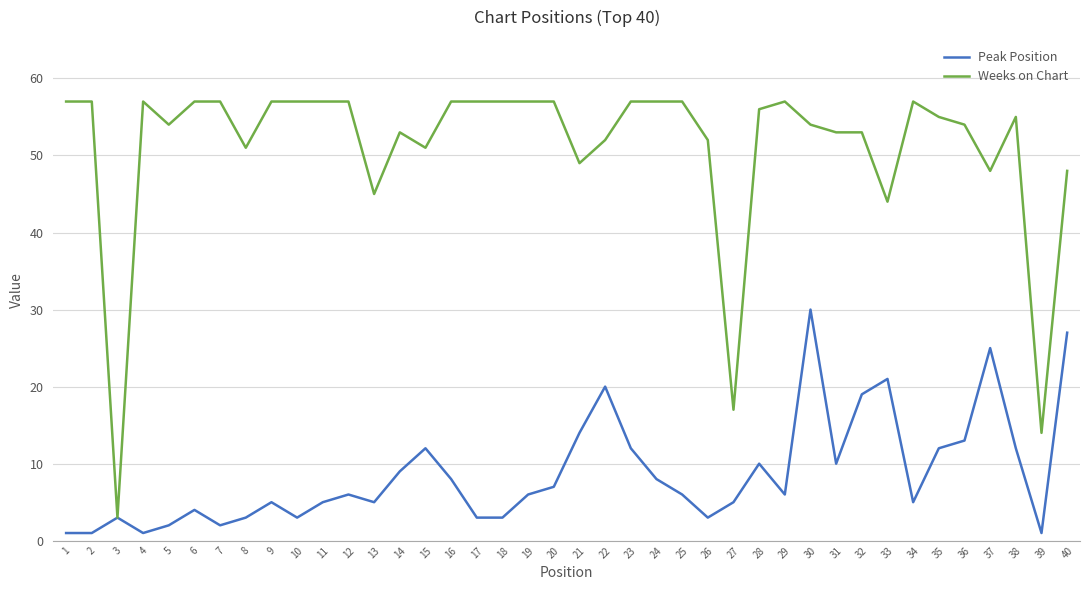

What are all the series names shown in the legend?

Peak Position, Weeks on Chart